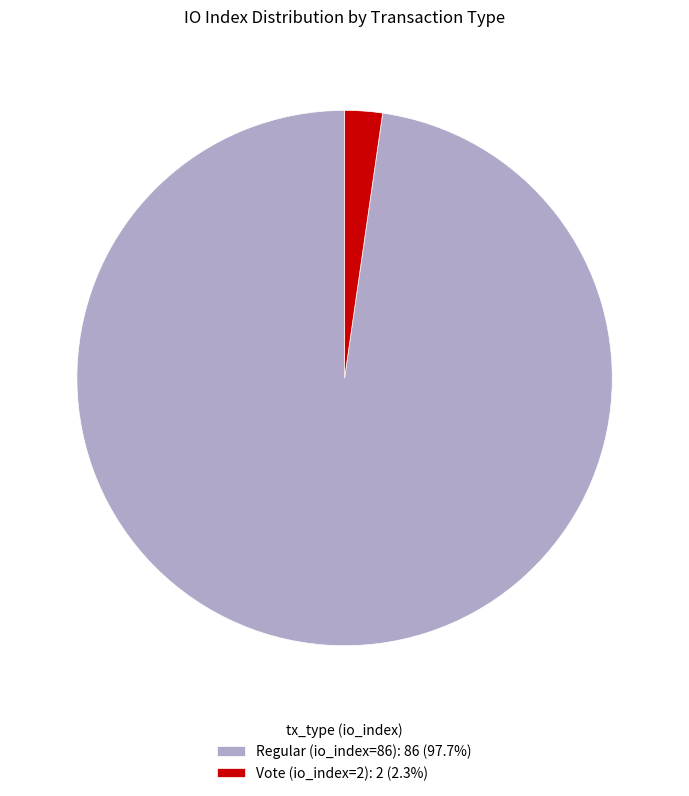

Is the sum of Vote (io_index=2): 2 (2.3%) and Regular (io_index=86): 86 (97.7%) greater than half?

Yes